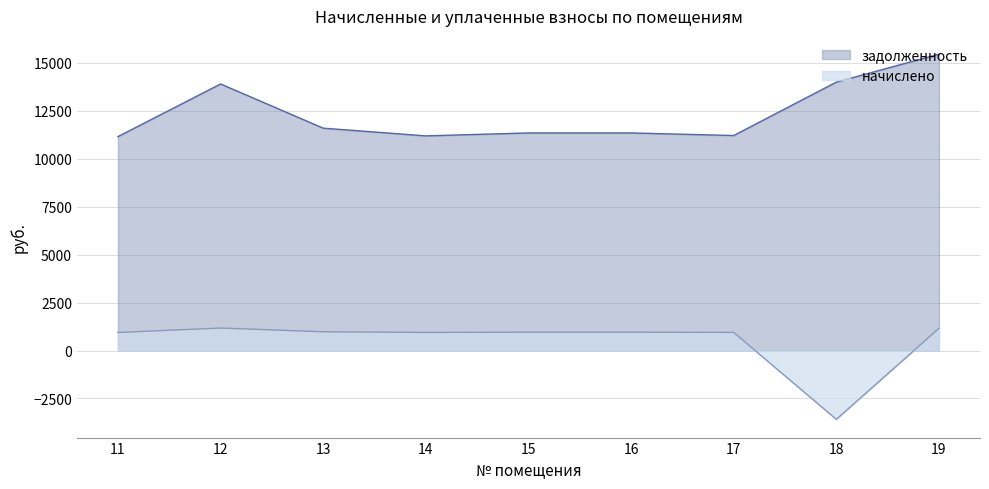

Which category has the lowest value in the задолженность series?

11